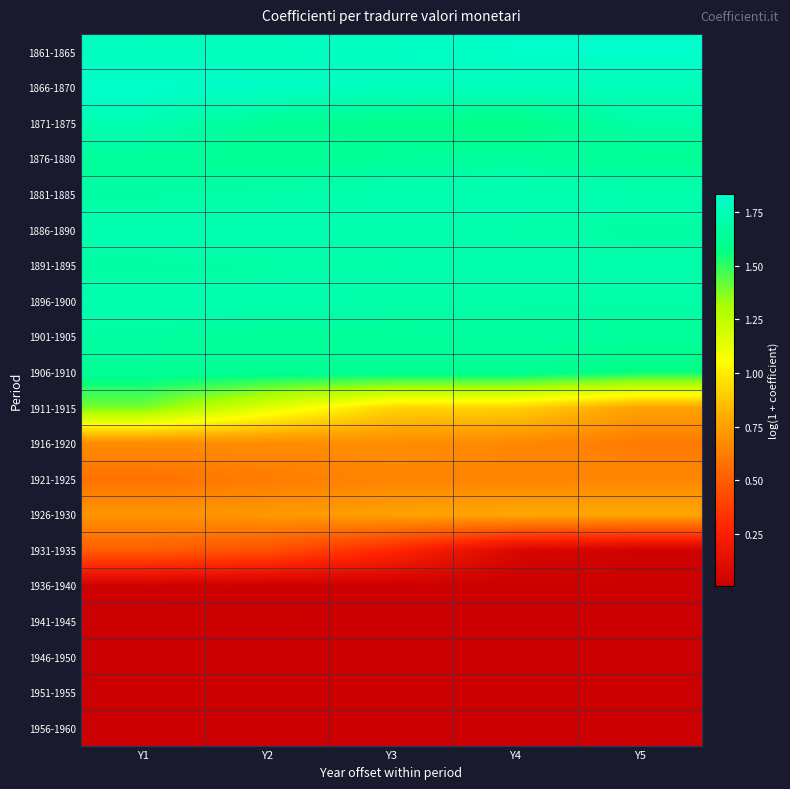

Reading left to right, what are all the values shown in this chart?

1861-1865: Y1=1.8	Y2=1.8	Y3=1.8	Y4=1.8	Y5=1.8
1866-1870: Y1=1.8	Y2=1.8	Y3=1.8	Y4=1.8	Y5=1.8
1871-1875: Y1=1.7	Y2=1.6	Y3=1.6	Y4=1.6	Y5=1.7
1876-1880: Y1=1.6	Y2=1.6	Y3=1.6	Y4=1.7	Y5=1.6
1881-1885: Y1=1.7	Y2=1.7	Y3=1.7	Y4=1.7	Y5=1.7
1886-1890: Y1=1.7	Y2=1.7	Y3=1.7	Y4=1.7	Y5=1.7
1891-1895: Y1=1.7	Y2=1.7	Y3=1.7	Y4=1.7	Y5=1.7
1896-1900: Y1=1.7	Y2=1.7	Y3=1.7	Y4=1.7	Y5=1.7
1901-1905: Y1=1.7	Y2=1.6	Y3=1.6	Y4=1.7	Y5=1.6
1906-1910: Y1=1.6	Y2=1.6	Y3=1.6	Y4=1.6	Y5=1.6
1911-1915: Y1=1.4	Y2=1.1	Y3=0.9	Y4=0.9	Y5=0.8
1916-1920: Y1=0.7	Y2=0.7	Y3=0.7	Y4=0.7	Y5=0.6
1921-1925: Y1=0.6	Y2=0.6	Y3=0.7	Y4=0.6	Y5=0.7
1926-1930: Y1=0.7	Y2=0.7	Y3=0.8	Y4=0.8	Y5=0.8
1931-1935: Y1=0.5	Y2=0.5	Y3=0.3	Y4=0.1	Y5=0.0
1936-1940: Y1=0.0	Y2=0.0	Y3=0.0	Y4=0.0	Y5=0.0
1941-1945: Y1=0.0	Y2=0.0	Y3=0.0	Y4=0.0	Y5=0.0
1946-1950: Y1=0.0	Y2=0.0	Y3=0.0	Y4=0.0	Y5=0.0
1951-1955: Y1=0.0	Y2=0.0	Y3=0.0	Y4=0.0	Y5=0.0
1956-1960: Y1=0.0	Y2=0.0	Y3=0.0	Y4=0.0	Y5=0.0